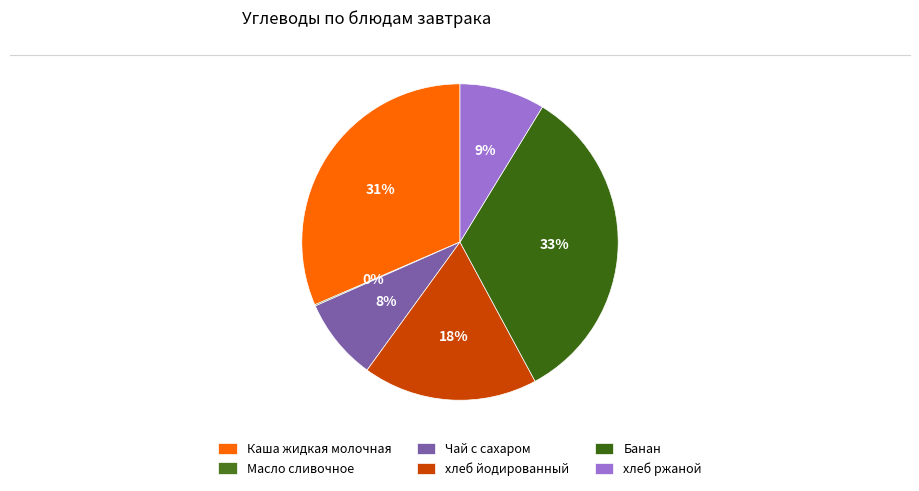

True or false: хлеб йодированный accounts for 18% of the total.

True